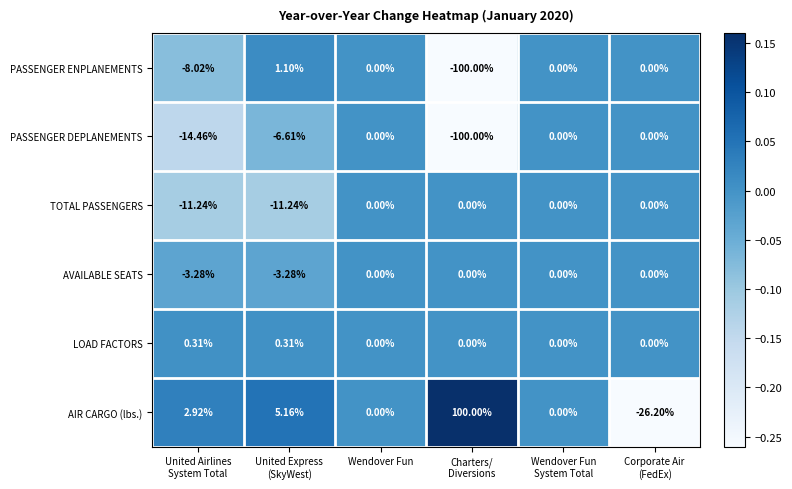

Which series has the largest total across all categories?

AIR CARGO (lbs.)